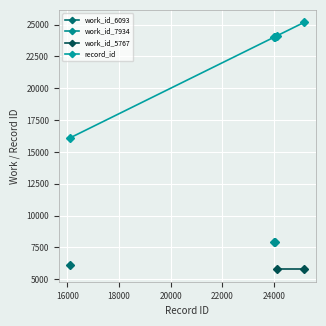

The work_id_5767 series shows 5767 at 24007. True or false?

True